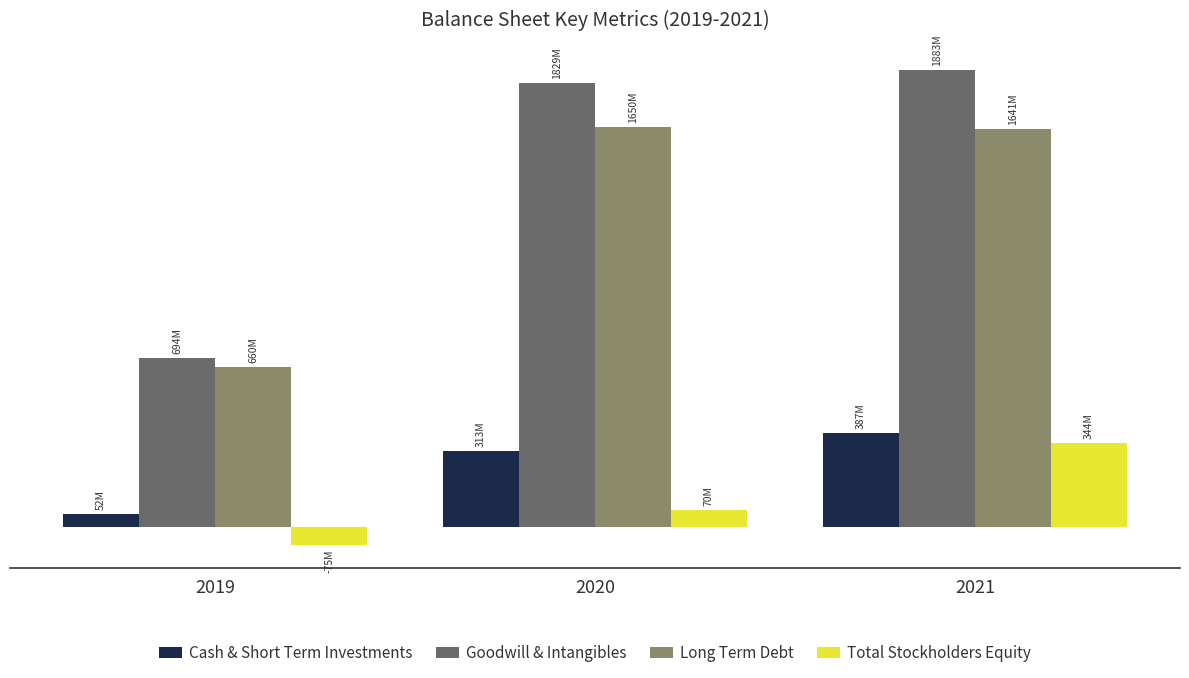

Which series has the widest spread of values?

Goodwill & Intangibles